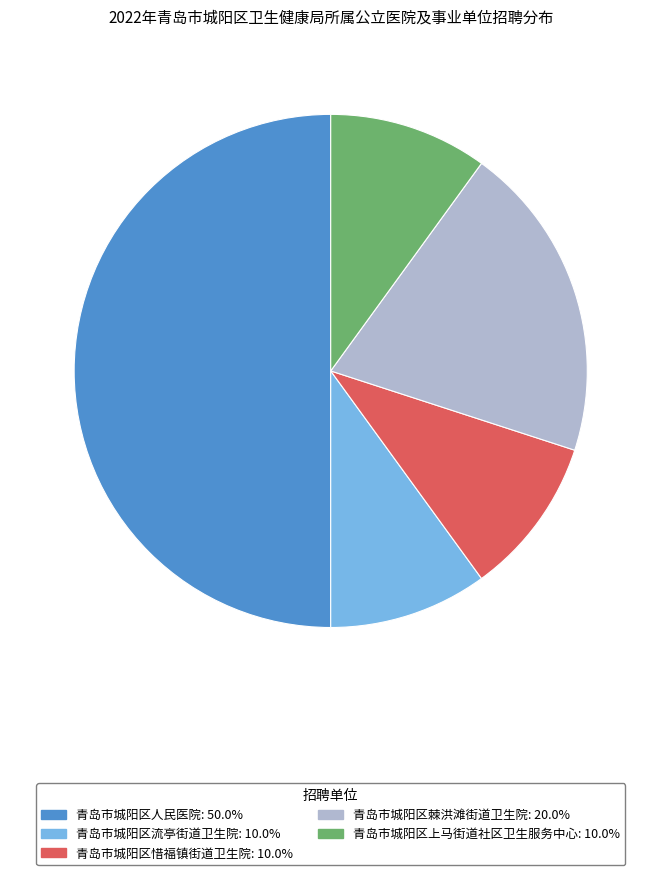

The 青岛市城阳区流亭街道卫生院 slice represents 10% of the pie. True or false?

True